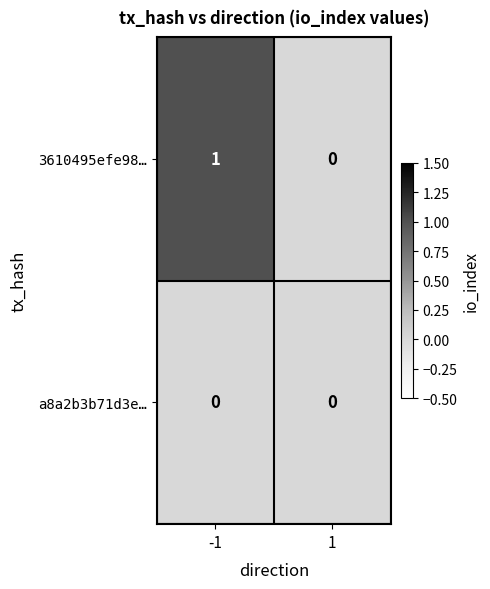

Rank the series by their maximum value, from highest to lowest.

3610495efe98…, a8a2b3b71d3e…